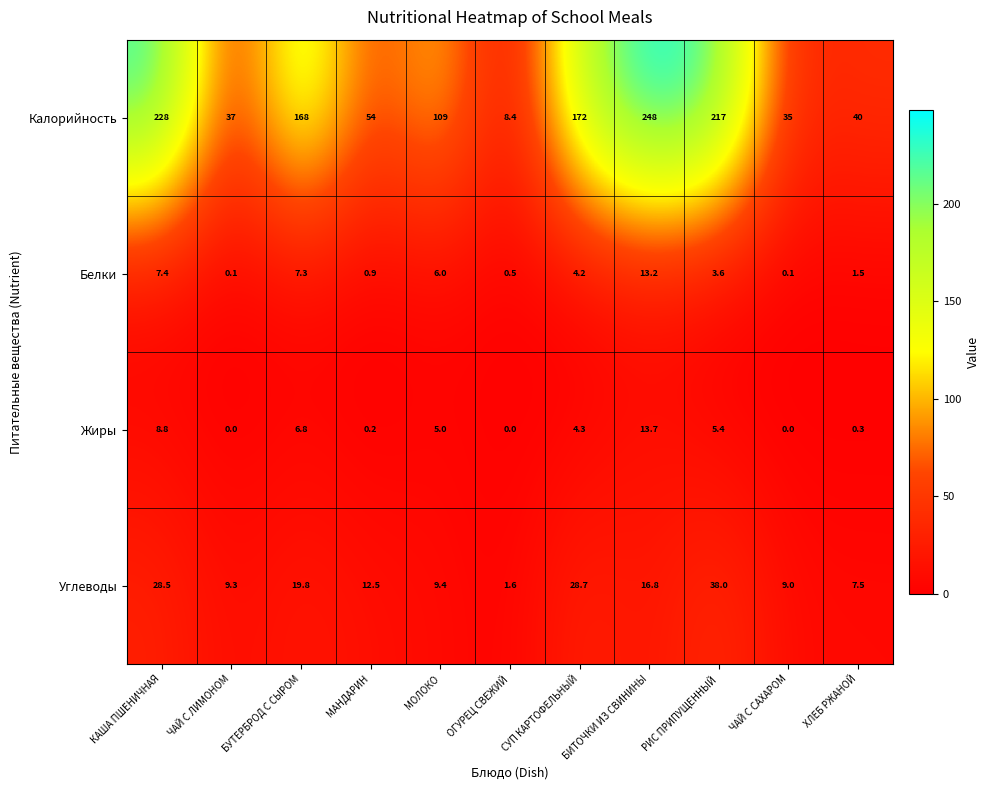

At which label does Белки reach its peak?

БИТОЧКИ ИЗ СВИНИНЫ